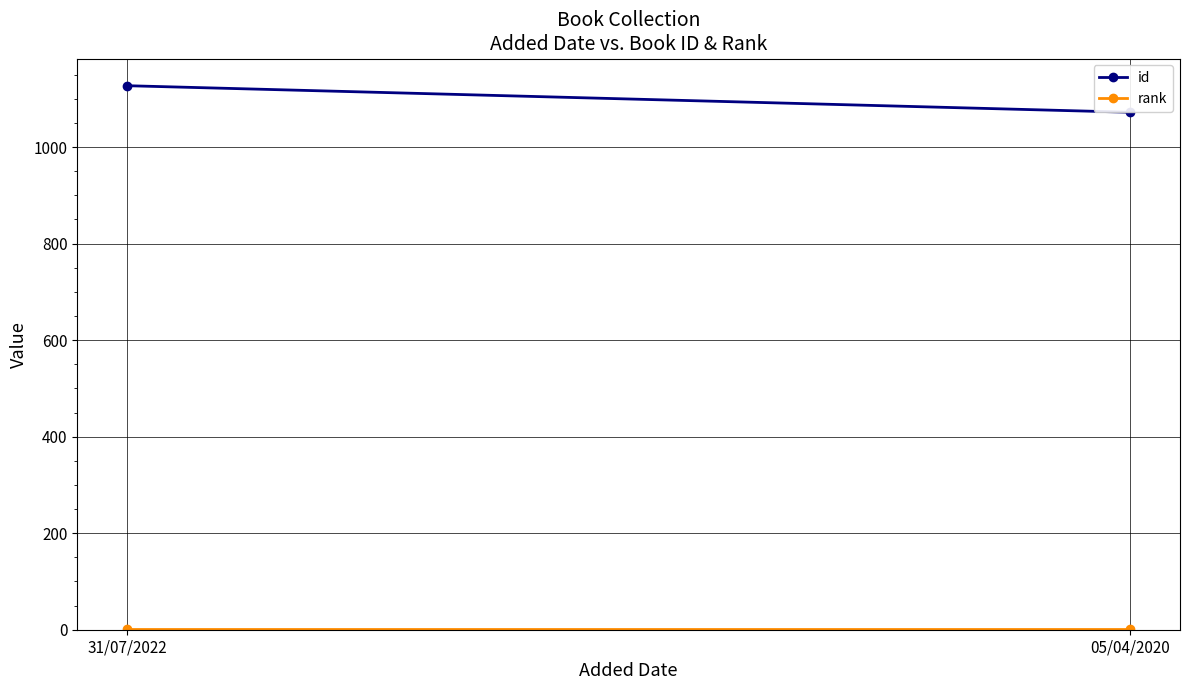

At which label is id closest to 1099?

05/04/2020